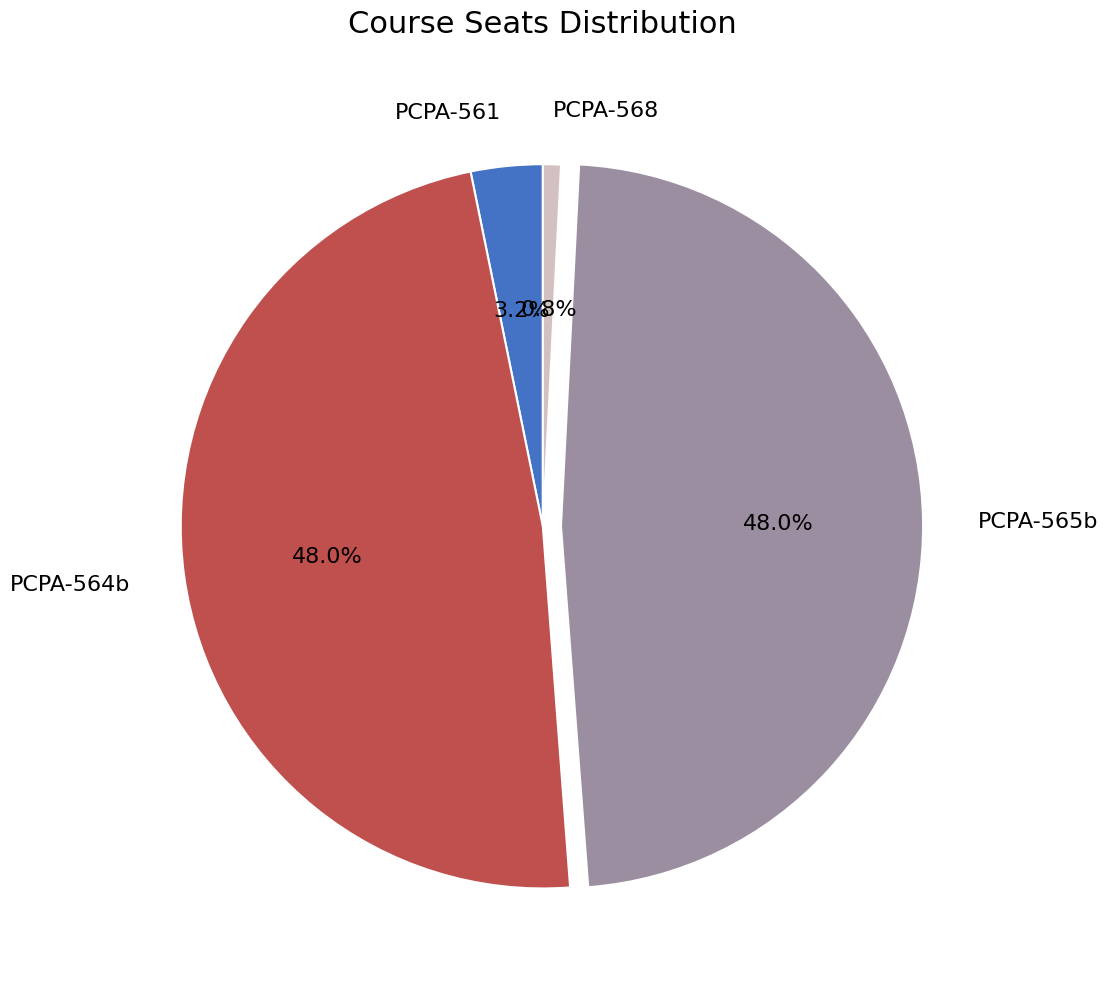

Which has a higher value, PCPA-561 or PCPA-565b?

PCPA-565b